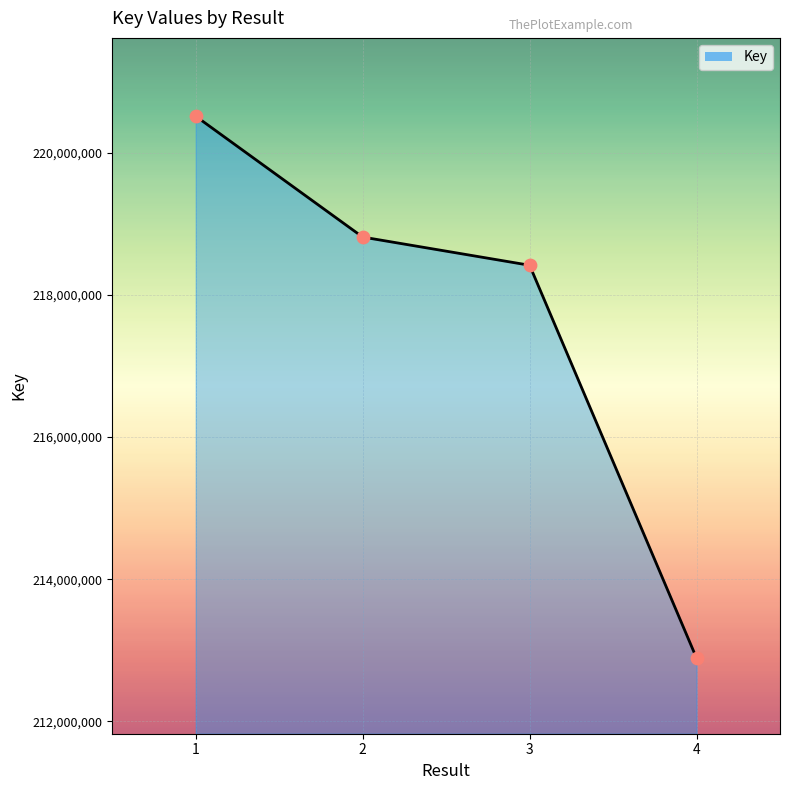

What is the ratio of the value at 4 to the value at 2?

1.0